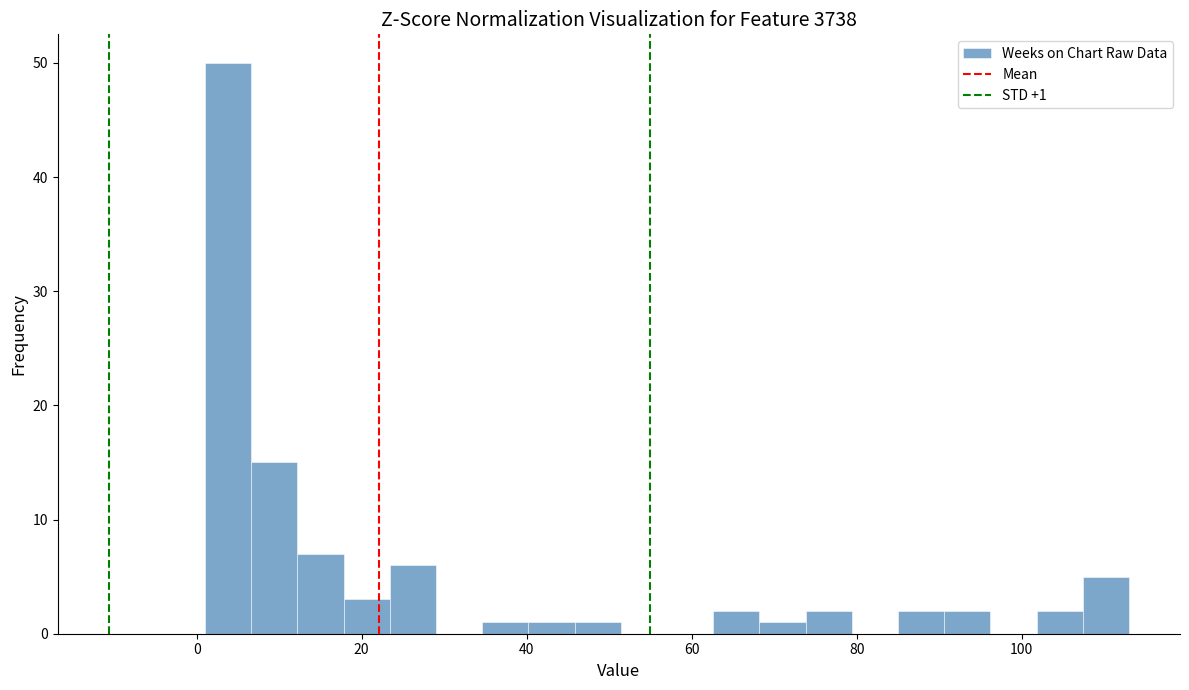

Around what value on the x-axis is the tallest bar? Give the approximate position of its centre, as read against the axis.

4